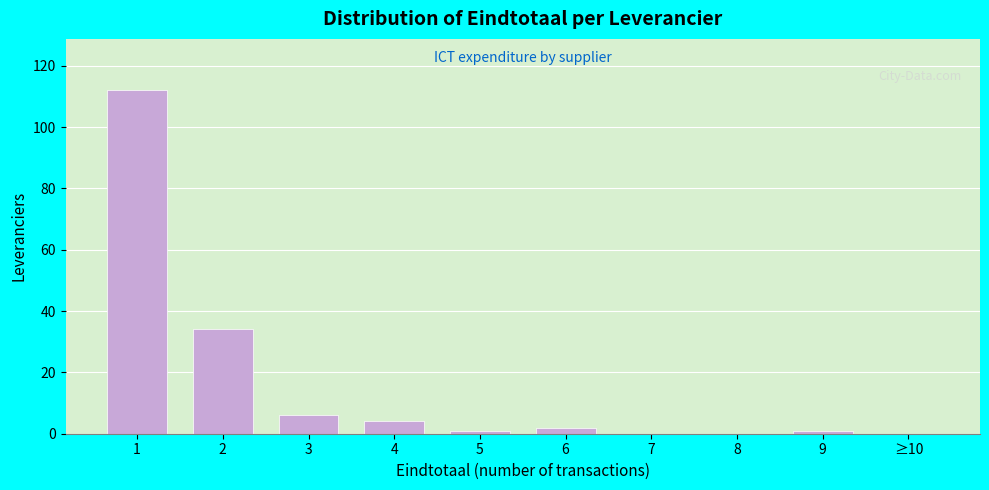

Reading left to right, transcribe all the data shown in this chart.

1=112	2=34	3=6	4=4	5=1	6=2	7=0	8=0	9=1	≥10=0